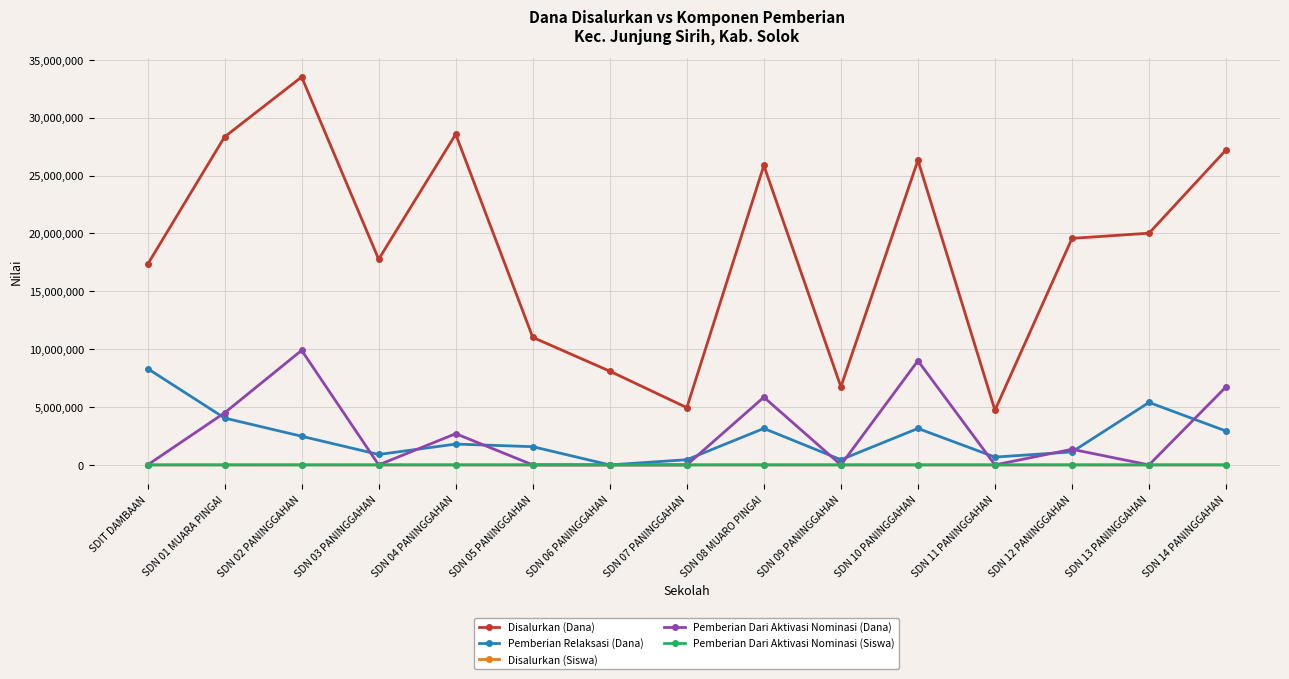

Is it true that Pemberian Dari Aktivasi Nominasi (Siswa) equals 0 at SDN 07 PANINGGAHAN?

True